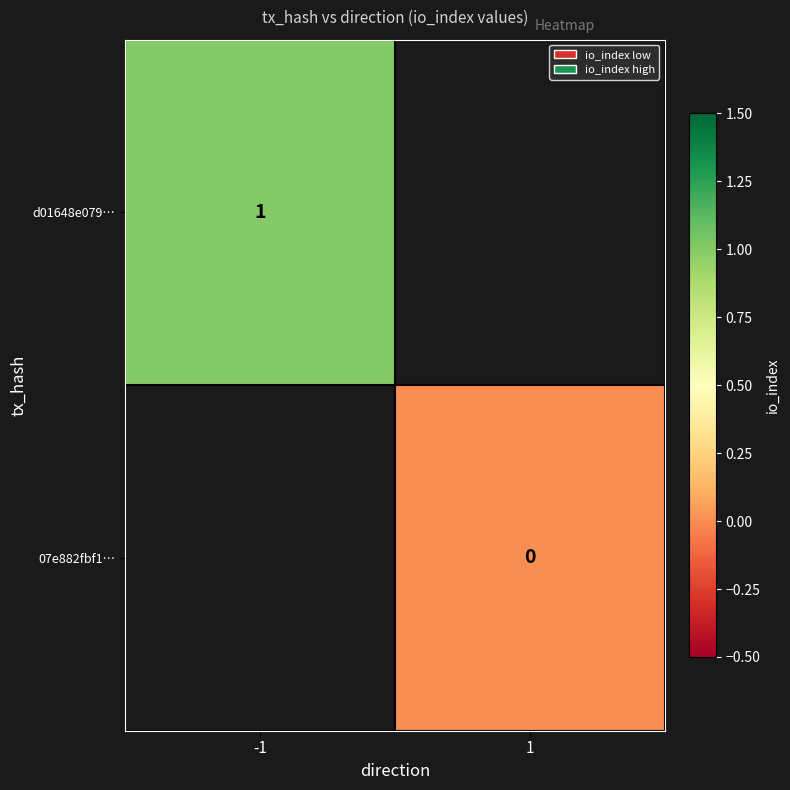

Which category has the lowest value in the d01648e079… series?

-1